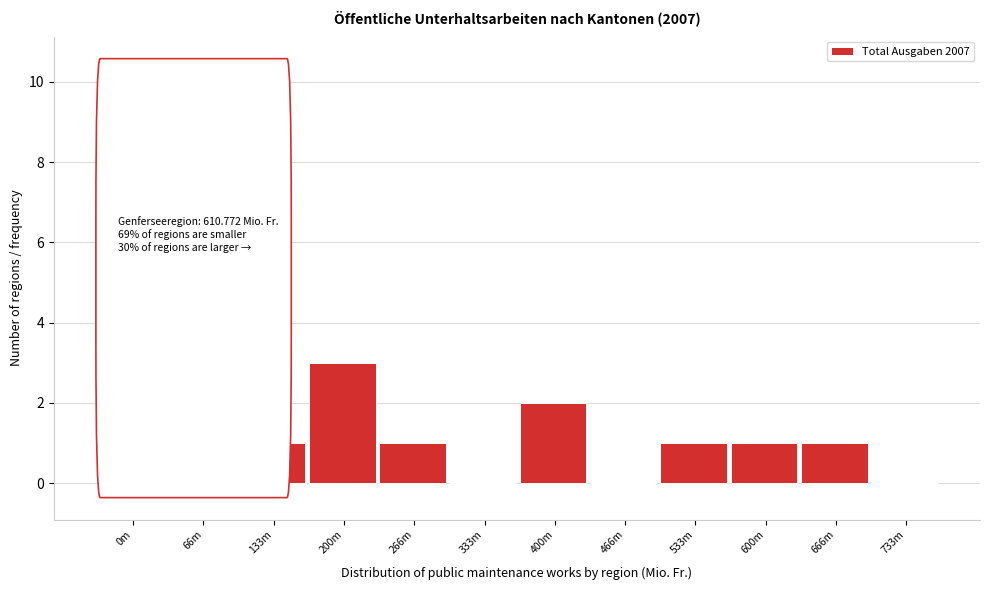

Reading right to left, what are all the values shown in this chart?

733m=0	666m=1	600m=1	533m=1	466m=0	400m=2	333m=0	266m=1	200m=3	133m=1	66m=3	0m=7